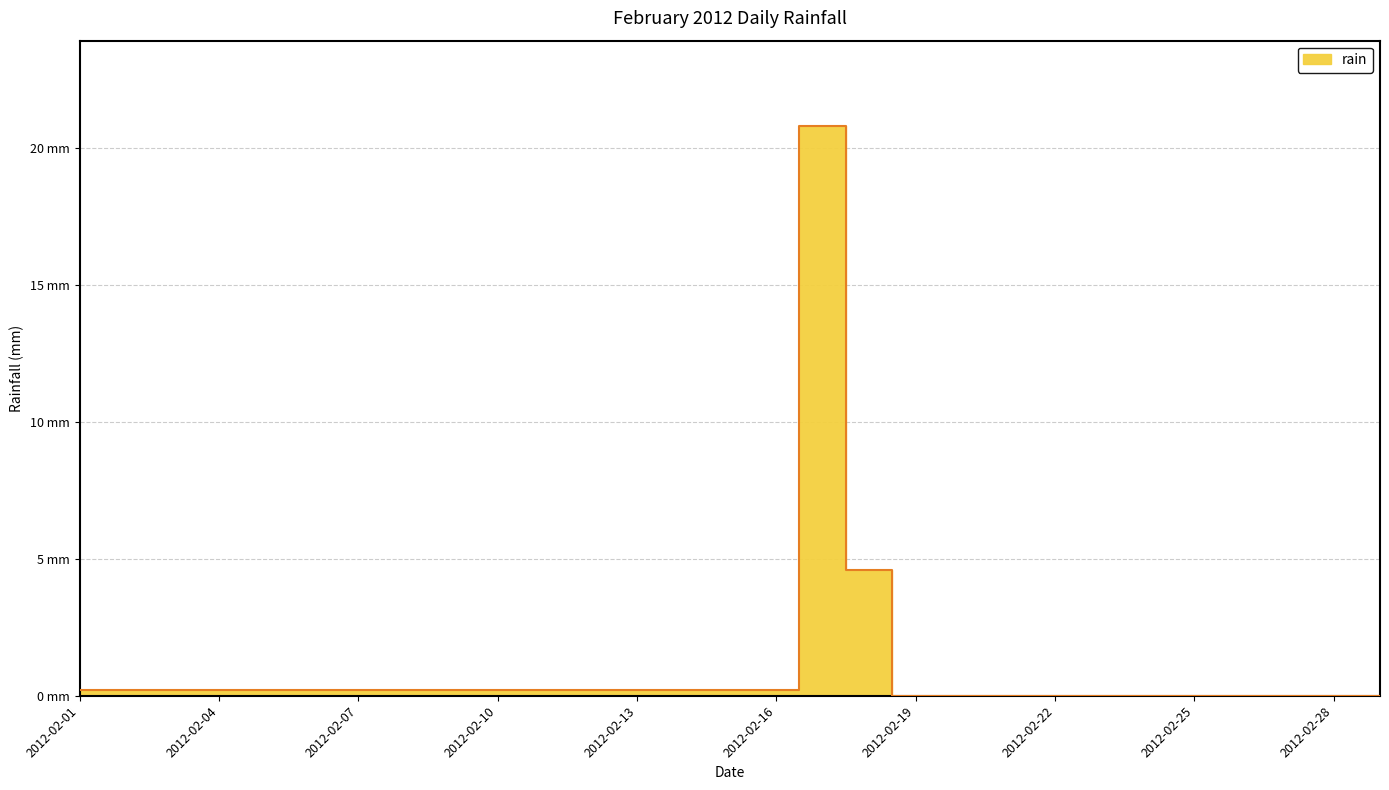

Reading left to right, transcribe all the data shown in this chart.

0.2	0.2	0.2	0.2	0.2	0.2	0.2	0.2	0.2	0.2	0.2	0.2	0.2	0.2	0.2	0.2	20.8	4.6	0.0	0.0	0.0	0.0	0.0	0.0	0.0	0.0	0.0	0.0	0.0